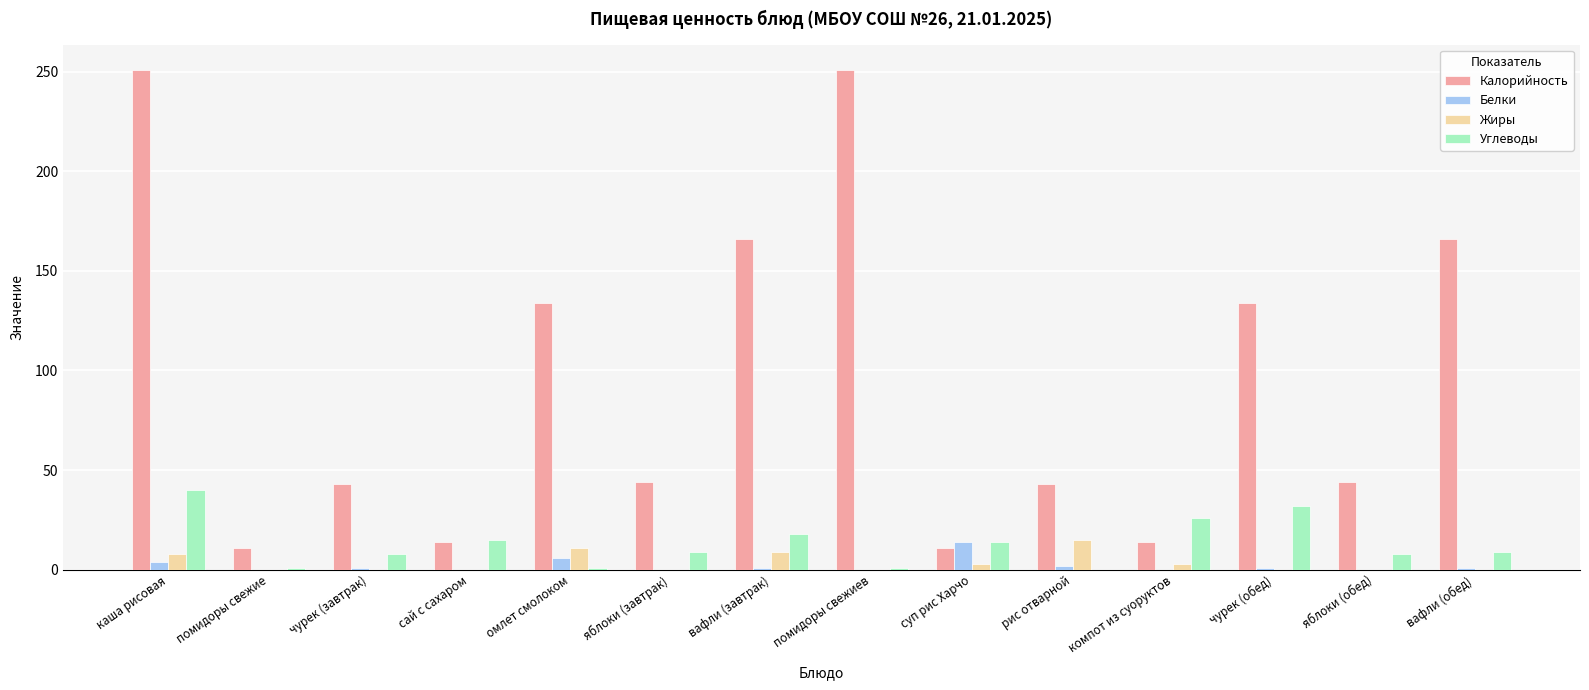

Which series has the largest total across all categories?

Калорийность